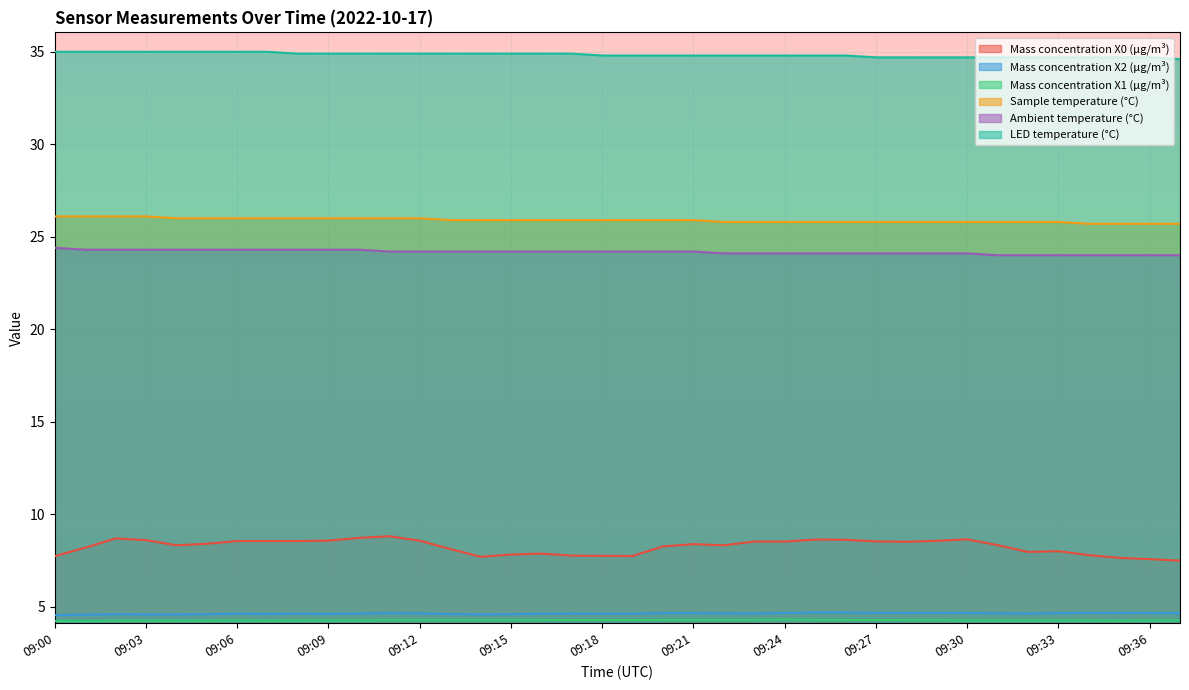

The LED temperature (°C) series shows 9.6 at 09:01. True or false?

False